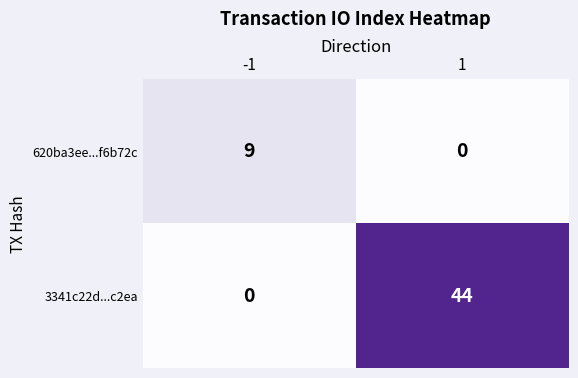

Which series has the largest range (max minus min)?

3341c22d...c2ea